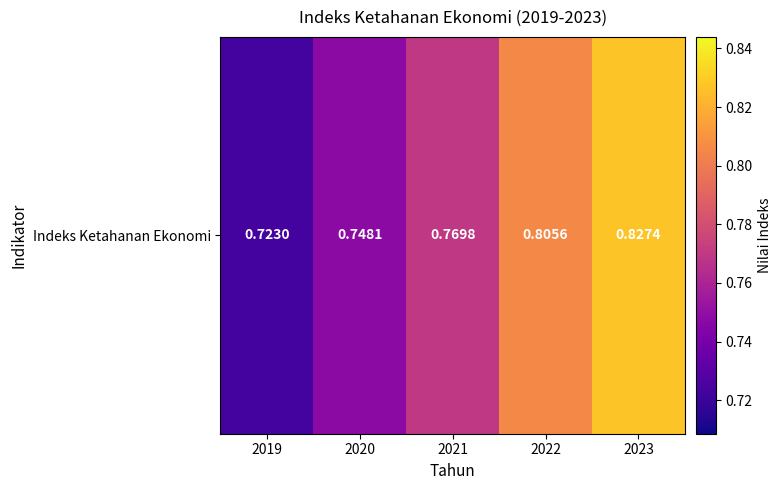

What is the smallest value displayed?

0.7